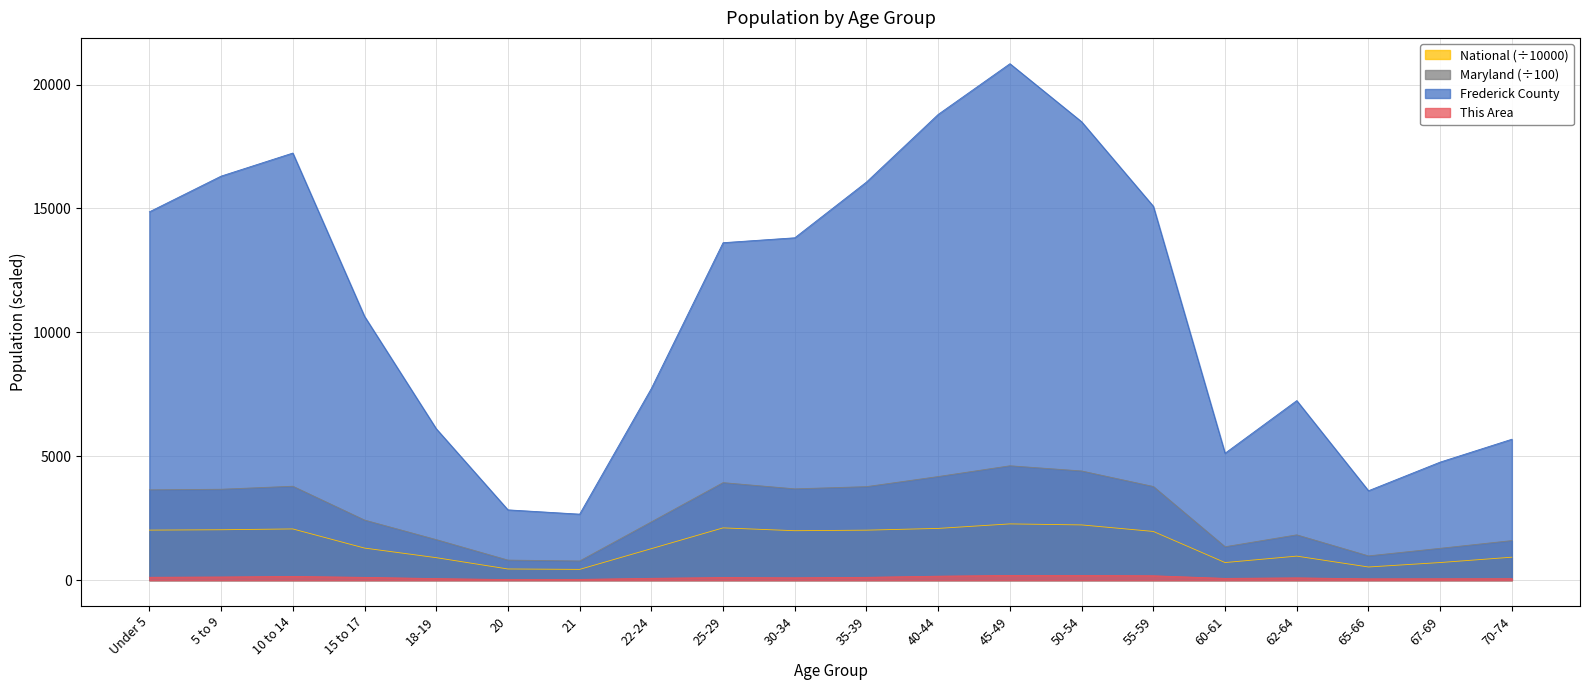

Reading left to right, list all the values displayed in this chart.

This Area: Under 5=117.0	5 to 9=128.0	10 to 14=151.0	15 to 17=113.0	18-19=64.0	20=24.0	21=31.0	22-24=75.0	25-29=106.0	30-34=96.0	35-39=115.0	40-44=161.0	45-49=192.0	50-54=190.0	55-59=178.0	60-61=72.0	62-64=93.0	65-66=54.0	67-69=58.0	70-74=61.0
Frederick County: Under 5=14862.0	5 to 9=16303.0	10 to 14=17234.0	15 to 17=10645.0	18-19=6111.0	20=2837.0	21=2664.0	22-24=7736.0	25-29=13617.0	30-34=13815.0	35-39=16065.0	40-44=18794.0	45-49=20839.0	50-54=18496.0	55-59=15086.0	60-61=5122.0	62-64=7245.0	65-66=3609.0	67-69=4764.0	70-74=5687.0
Maryland: Under 5=3644.9	5 to 9=3668.7	10 to 14=3790.3	15 to 17=2425.8	18-19=1636.6	20=810.1	21=774.6	22-24=2352.2	25-29=3935.5	30-34=3684.9	35-39=3774.1	40-44=4181.6	45-49=4615.9	50-54=4406.2	55-59=3779.9	60-61=1348.8	62-64=1829.0	65-66=979.8	67-69=1286.2	70-74=1597.6
National: Under 5=2020.1	5 to 9=2034.9	10 to 14=2067.7	15 to 17=1295.4	18-19=908.6	20=451.9	21=435.4	22-24=1271.3	25-29=2110.2	30-34=1996.2	35-39=2018.0	40-44=2089.1	45-49=2270.9	50-54=2229.8	55-59=1966.5	60-61=711.4	62-64=970.4	65-66=532.0	67-69=711.5	70-74=927.8